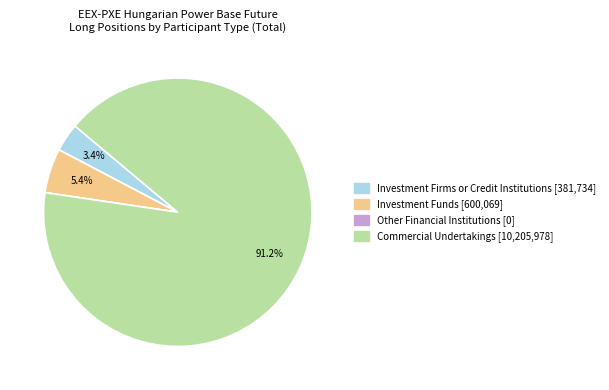

What percentage do Investment Firms or Credit Institutions and Commercial Undertakings together represent?

94.6%